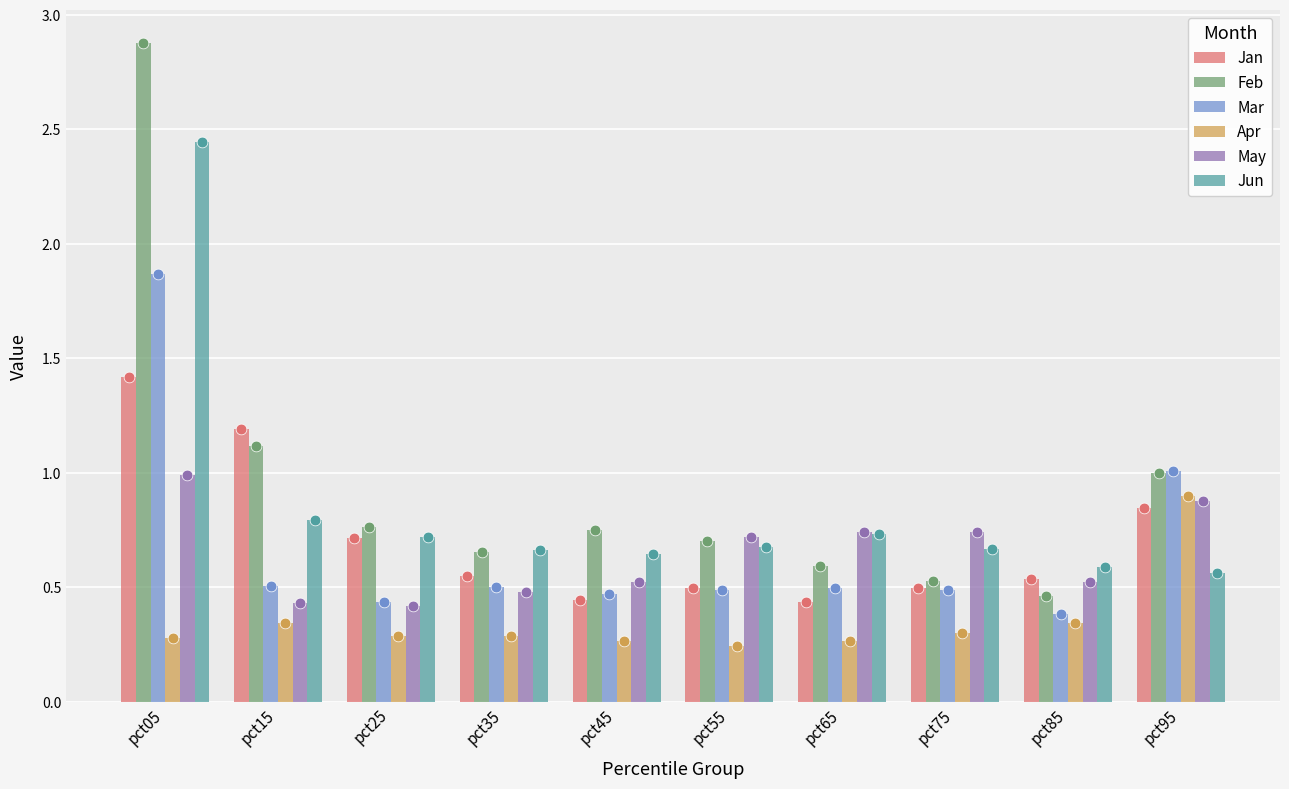

At how many categories does at least one series exceed 0?

10